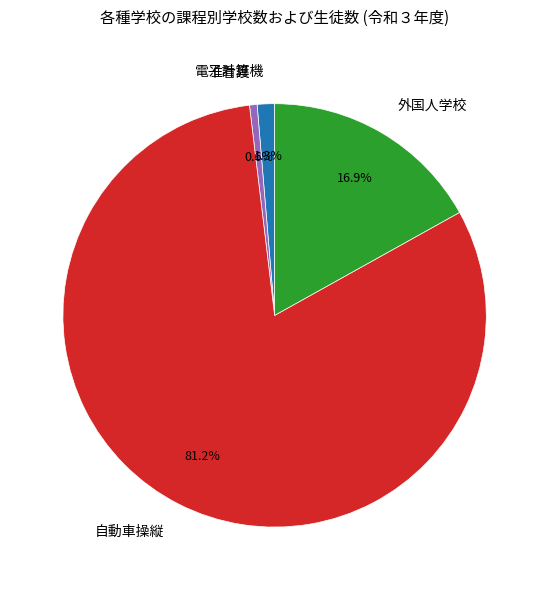

Is it true that 外国人学校 is 17% of the pie?

True